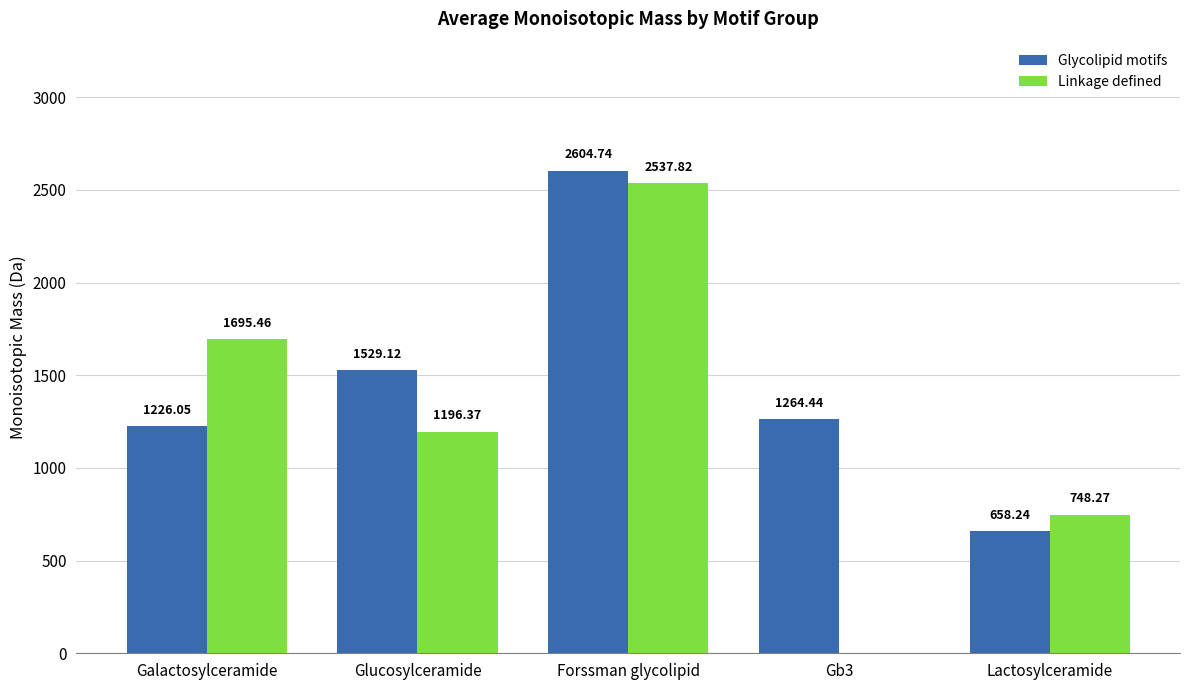

What is the average value of the Linkage defined series?

1235.6